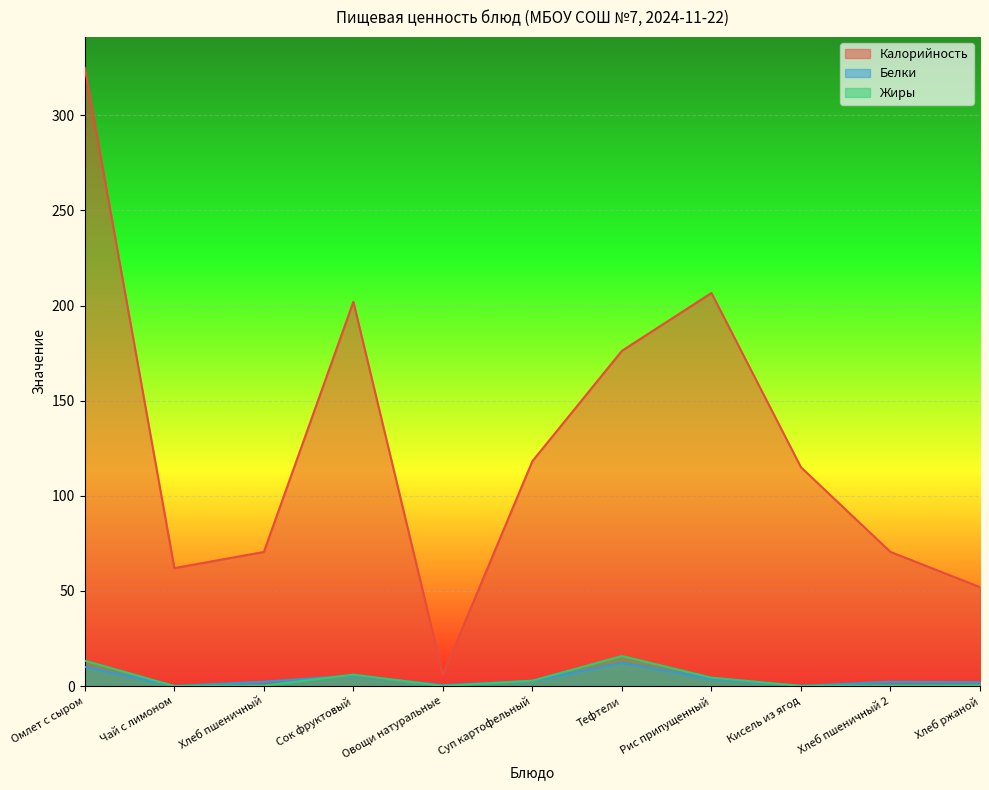

The value of Белки at Кисель из ягод is 0.0. True or false?

False